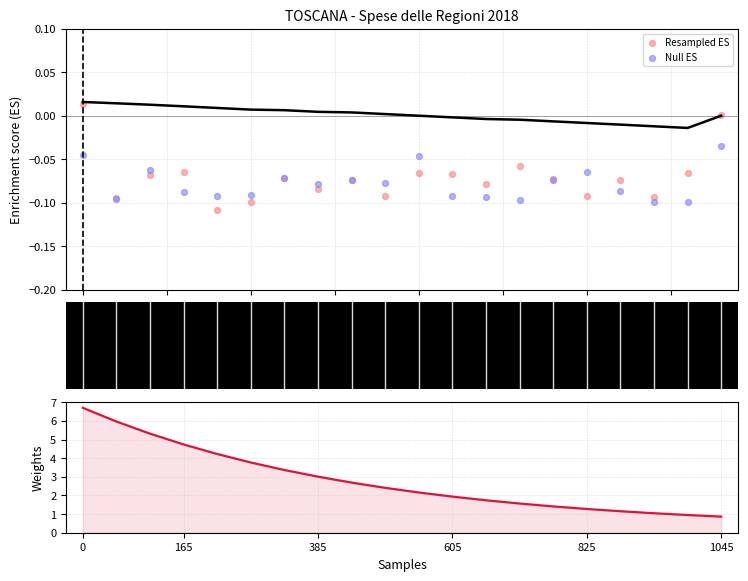

Which series contains the lowest Y value?

Resampled ES